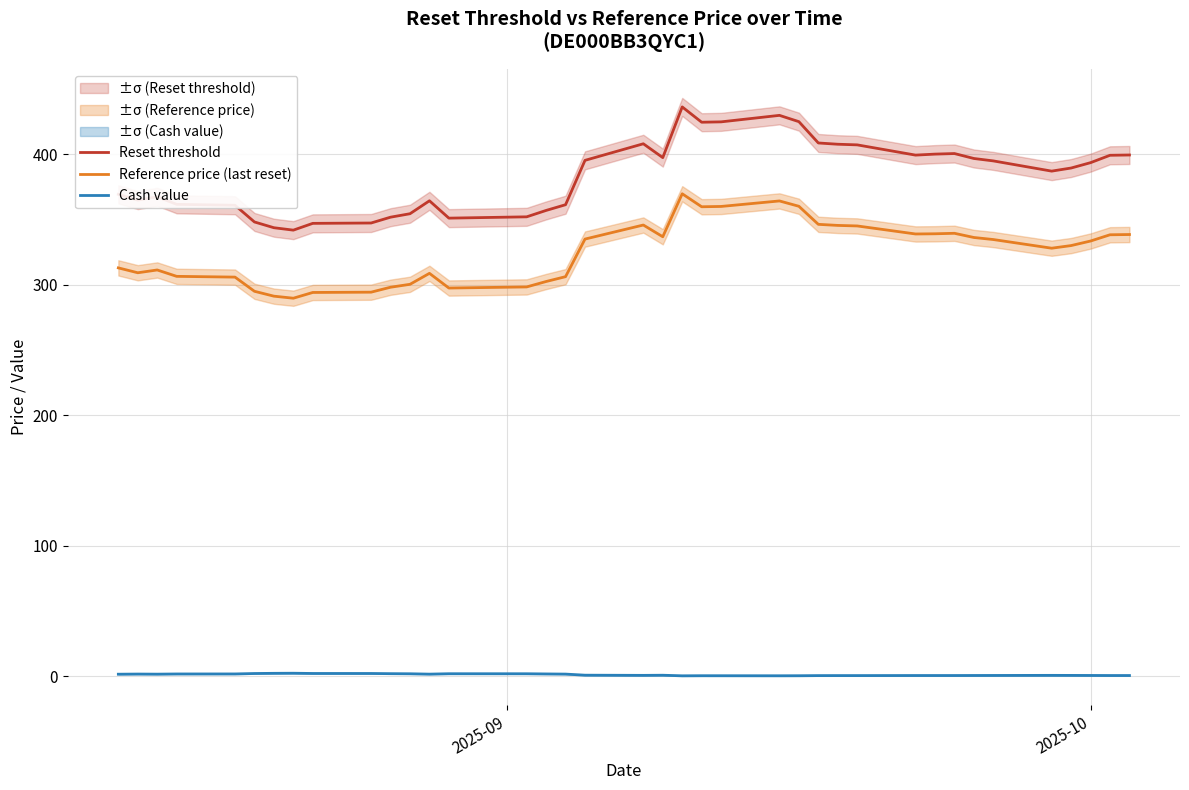

Does the chart have visible grid lines?

Yes